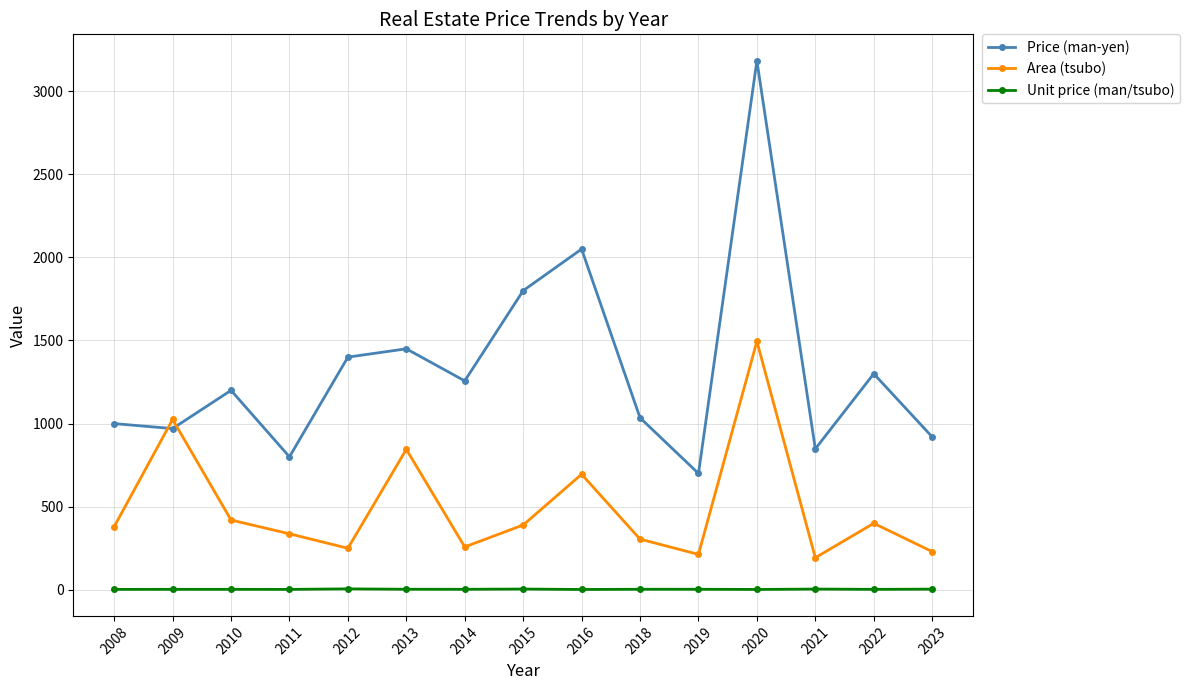

Rank the series by their average value, from highest to lowest.

Price (man-yen), Area (tsubo), Unit price (man/tsubo)